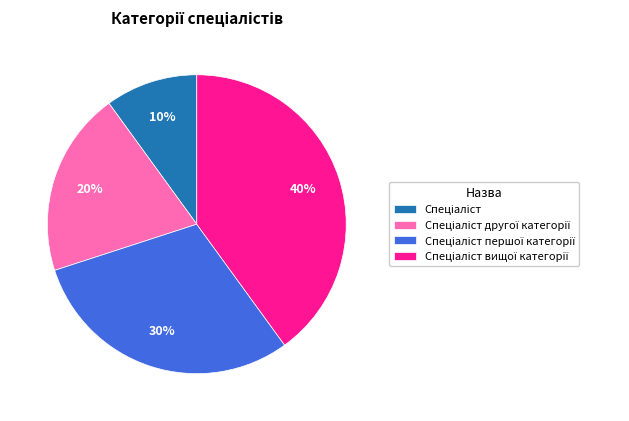

Is there a majority slice in this chart?

No